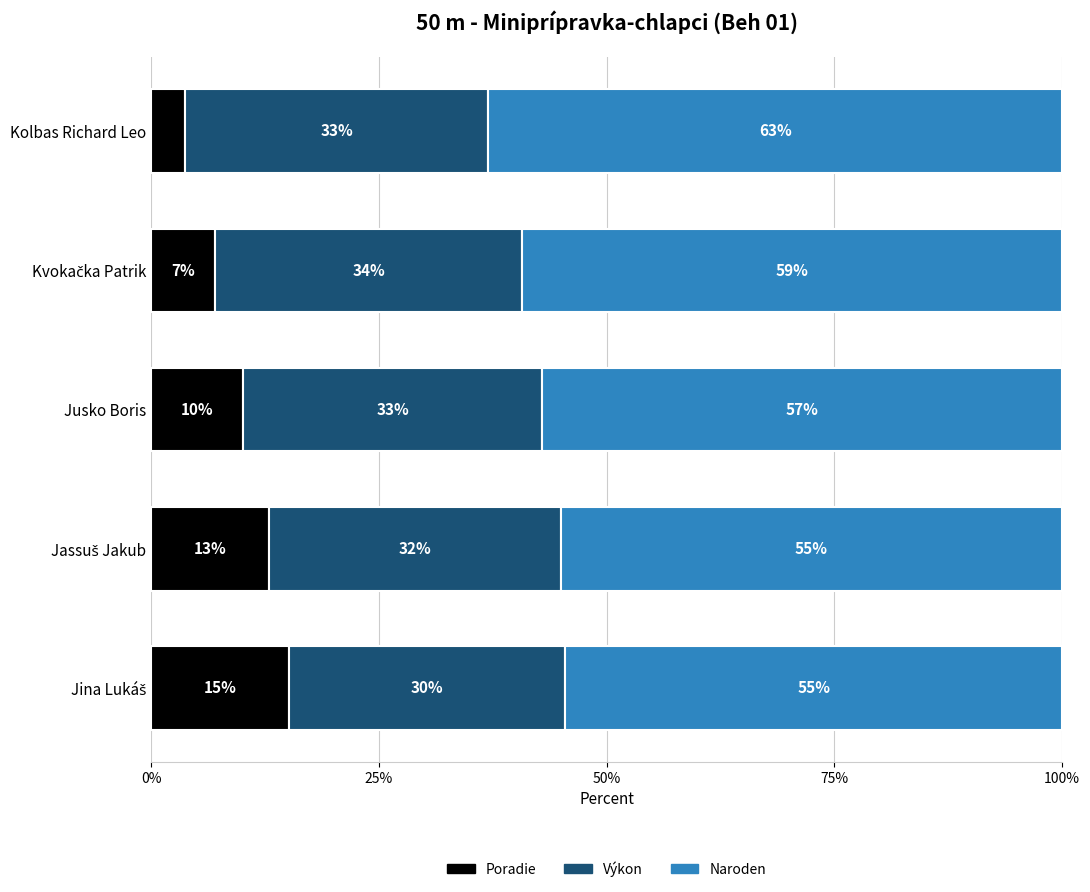

The value of Poradie at Jusko Boris is 10.1. True or false?

True